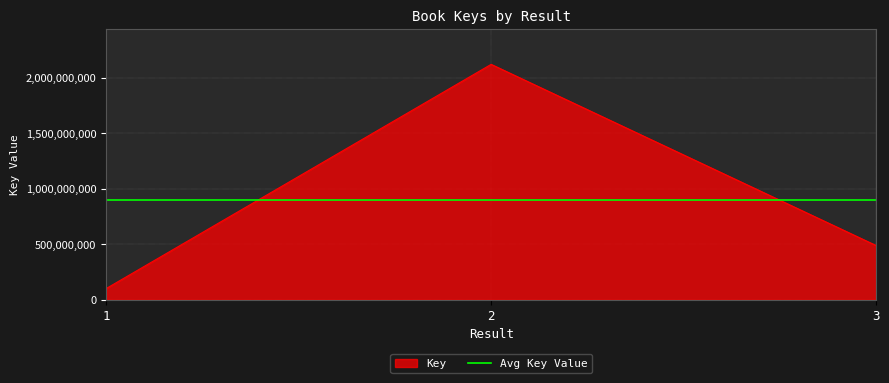

What is the approximate value at 3, to the nearest 50?

488202050